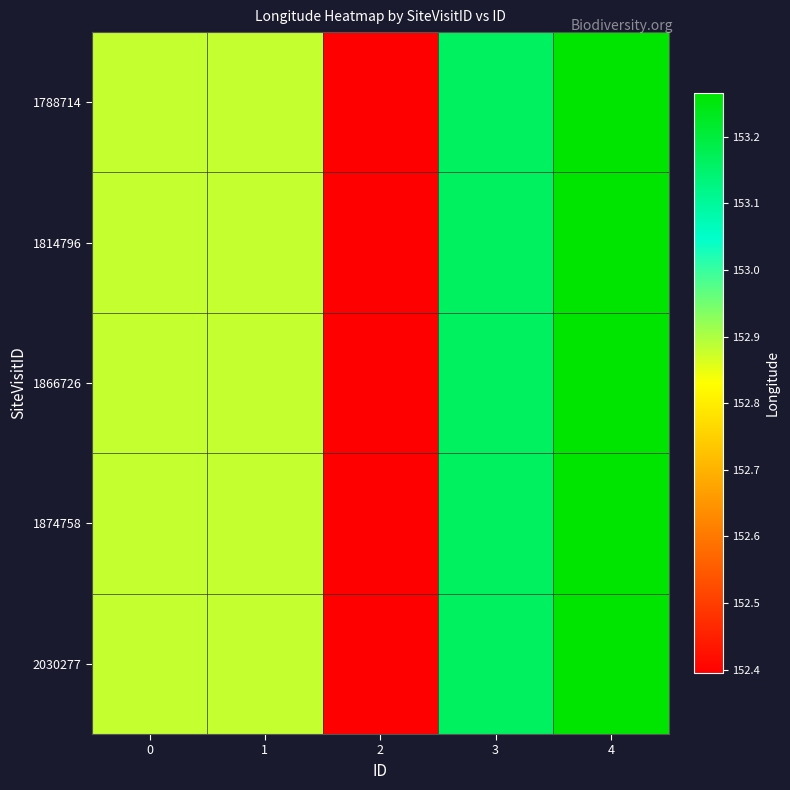

At how many categories does at least one series exceed 152?

5